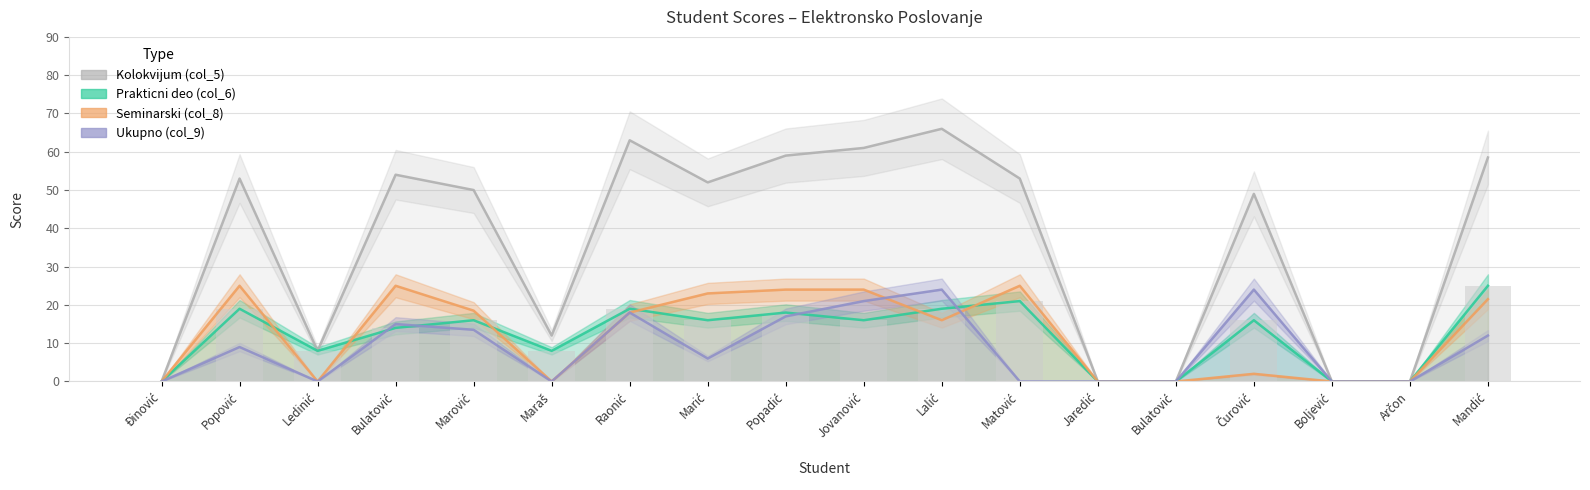

What is the sum of all Prakticni deo (col_6) values?

222.0